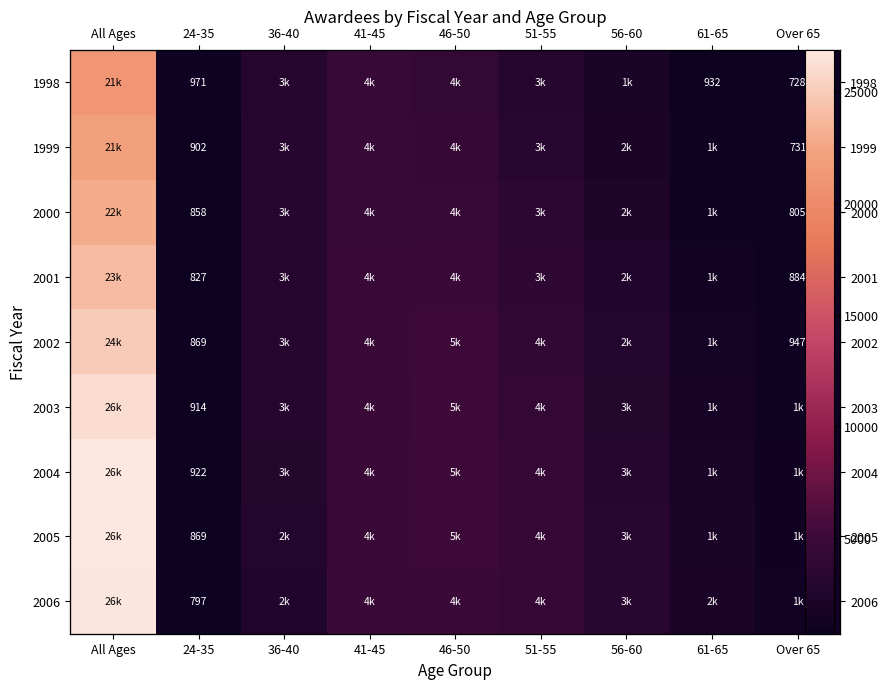

The 2004 series shows 1712 at Over 65. True or false?

False